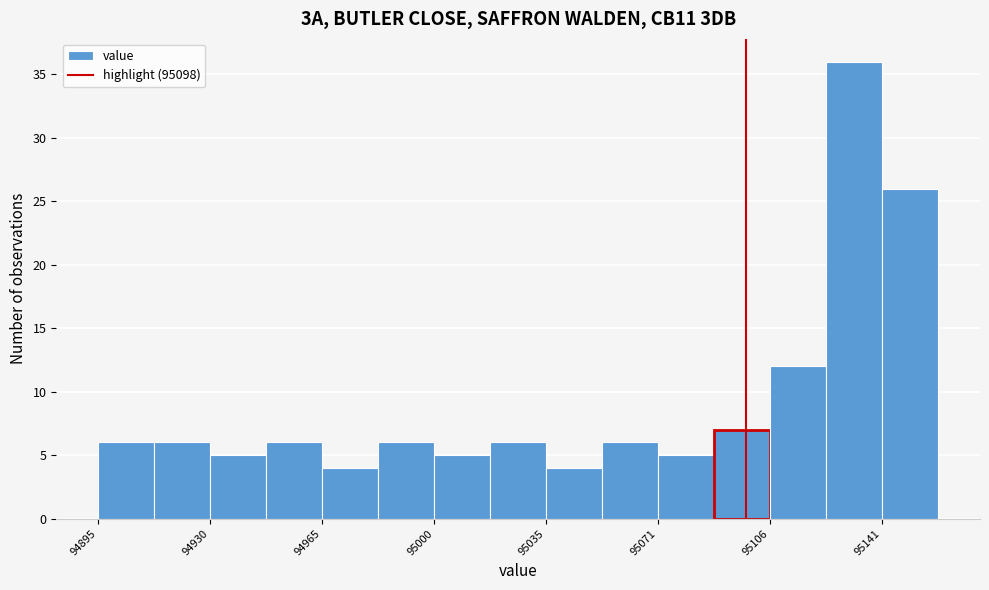

Read against the x-axis, roughly where is the centre of the tallest bar?

95130